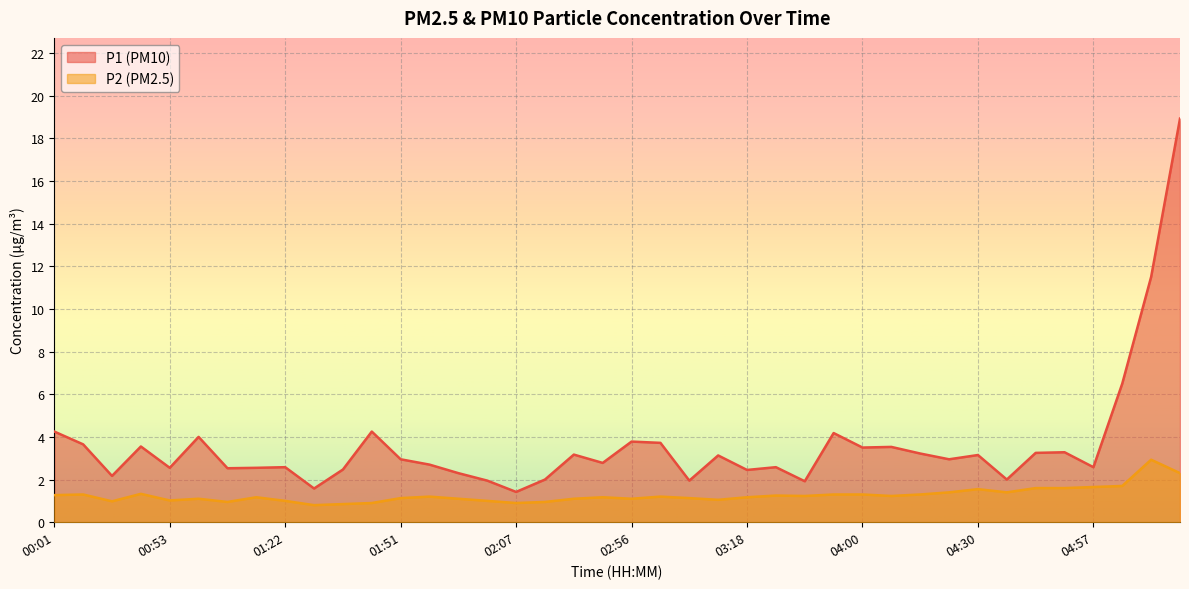

How many categories are shown in the chart?

40